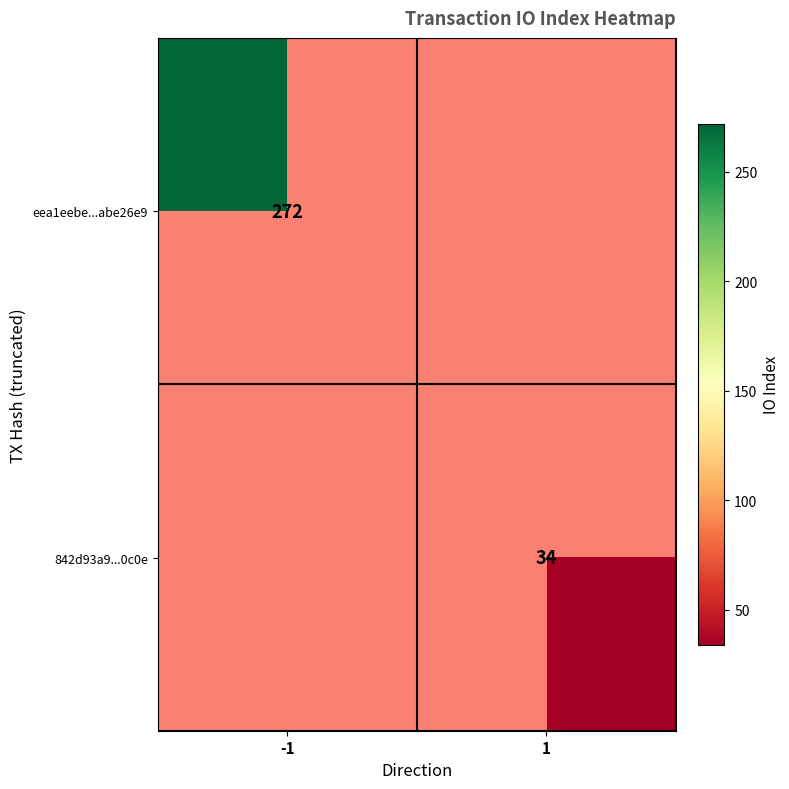

Is it true that eea1eebe...abe26e9 equals 358 at -1?

False